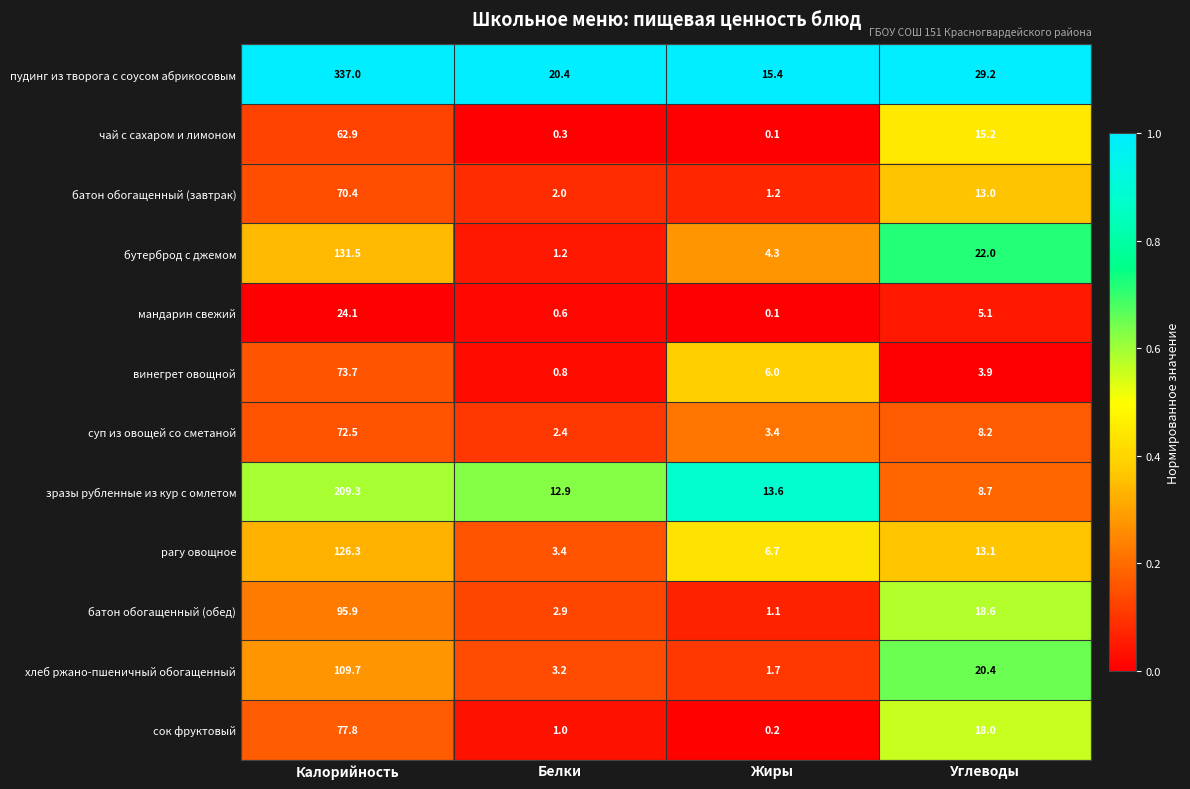

Which series changed the most between Белки and Углеводы?

бутерброд с джемом